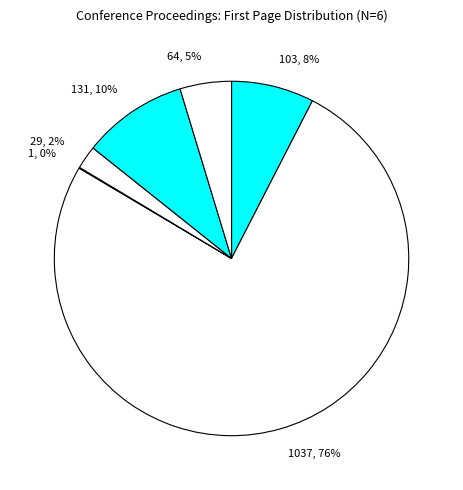

To the nearest percent, what is the average slice percentage?

17%